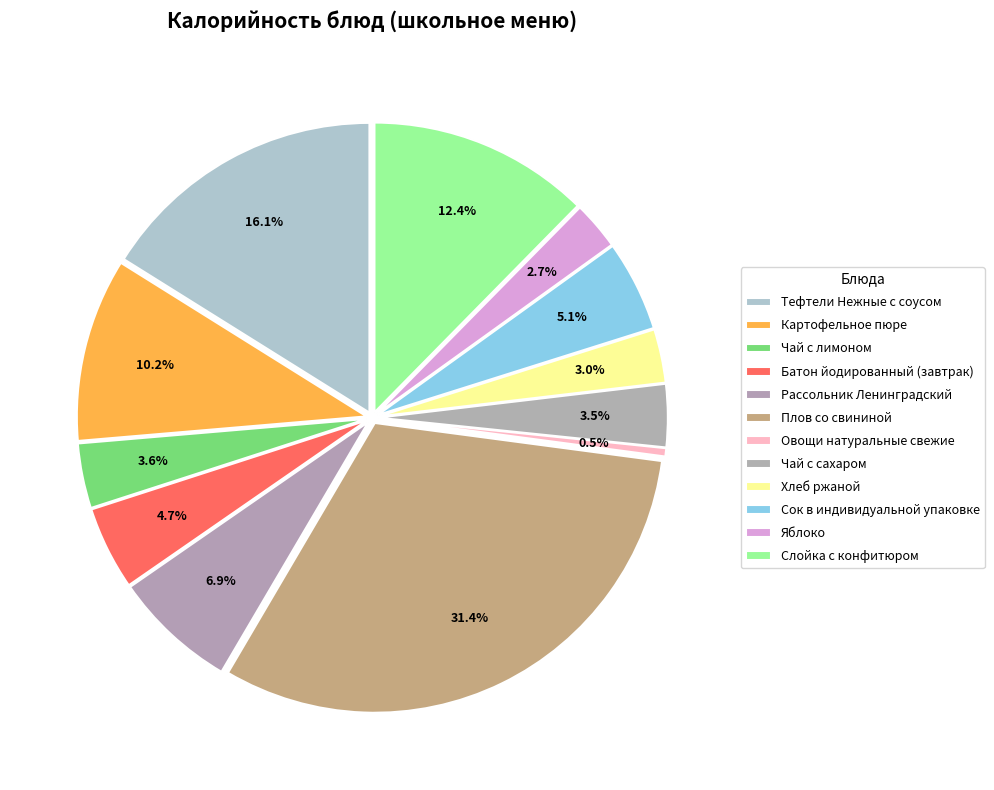

Does Тефтели Нежные с соусом account for over 50% of the chart?

No